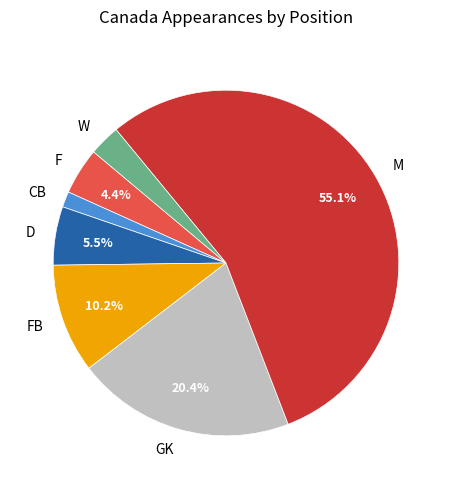

Between M and D, which is larger?

M